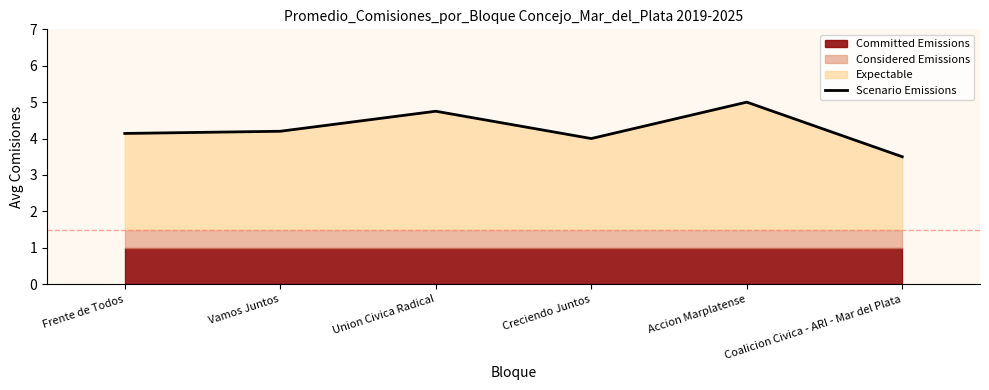

How many data points are above 4?

4